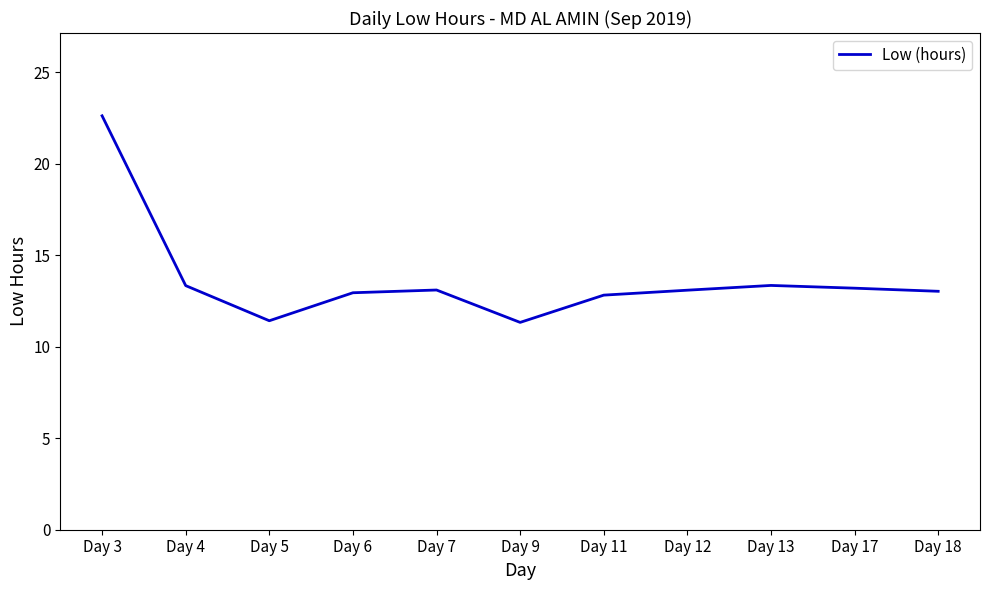

What is the difference between the maximum and second lowest values?

11.2